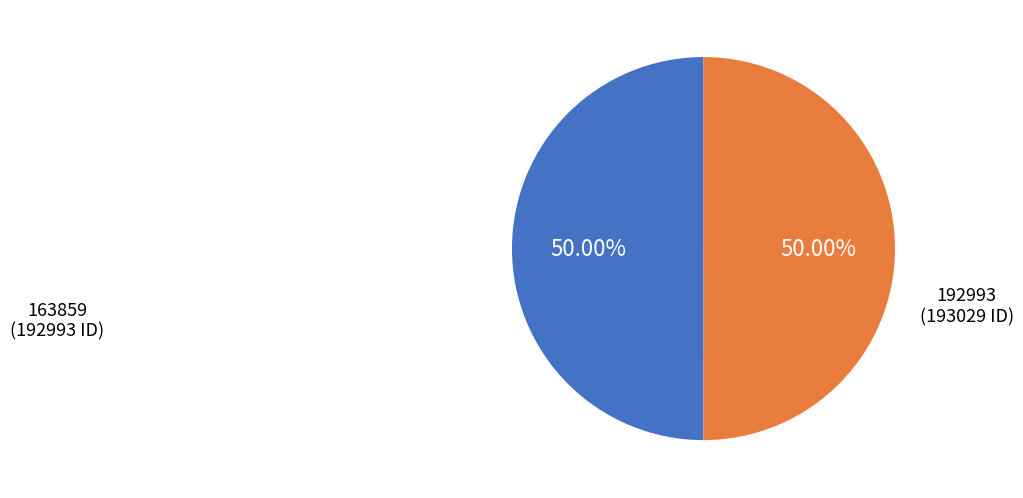

To the nearest percent, what portion does 192993 represent?

50%